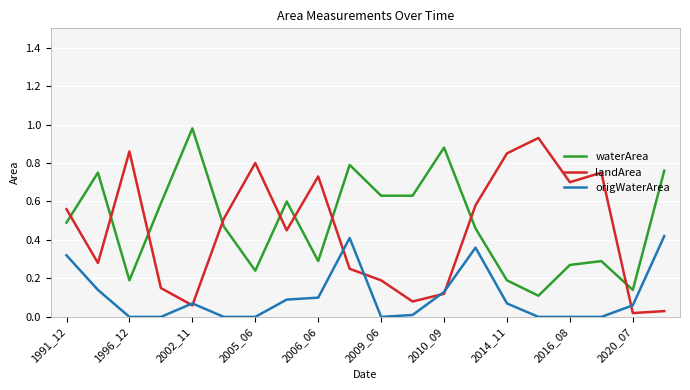

True or false: waterArea and origWaterArea cross at least once.

False